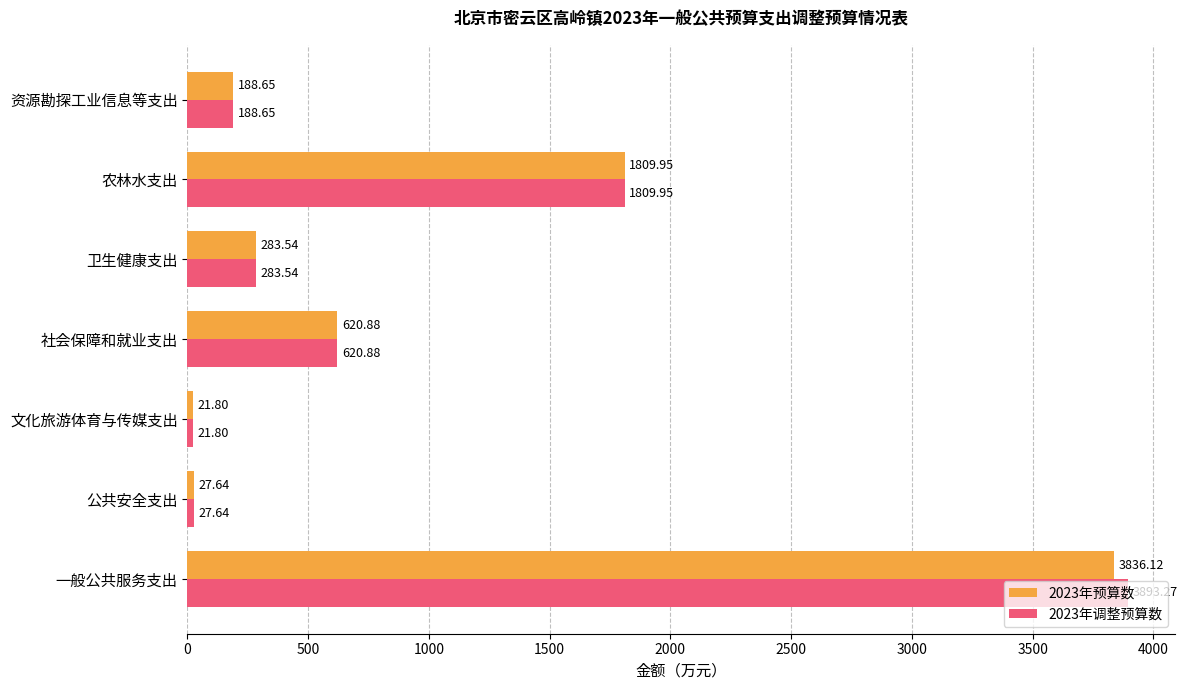

Is the value of 2023年预算数 at 社会保障和就业支出 greater than the value of 2023年调整预算数 at 一般公共服务支出?

No